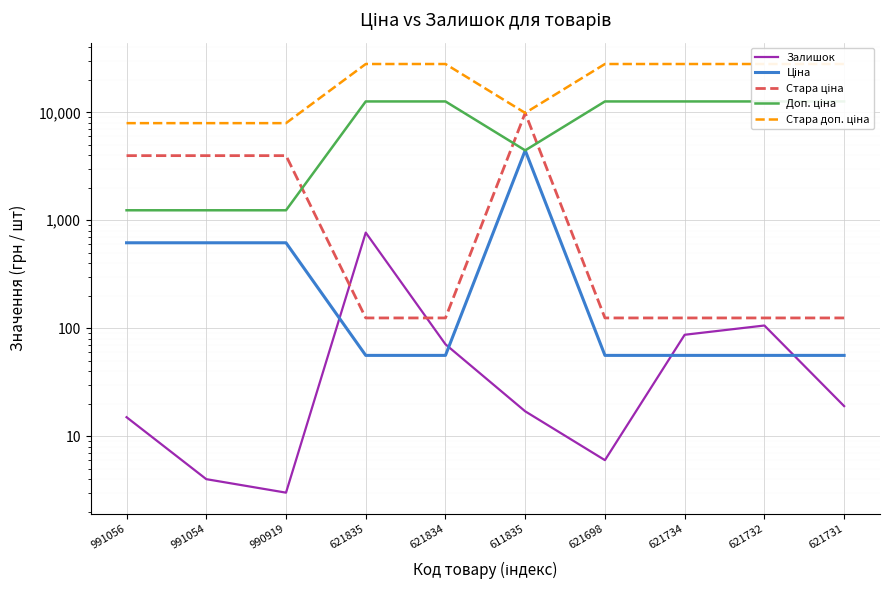

True or false: Залишок has a value of 4.0 at 991054.

True